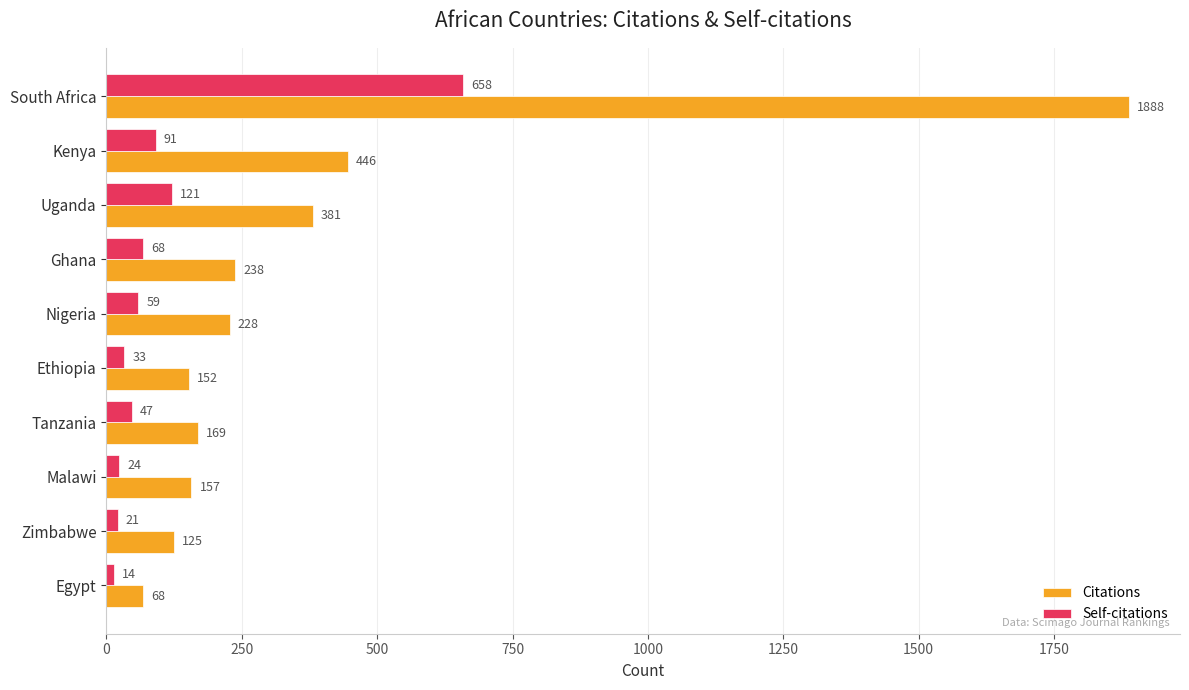

At which label does Self-citations reach its minimum?

Egypt